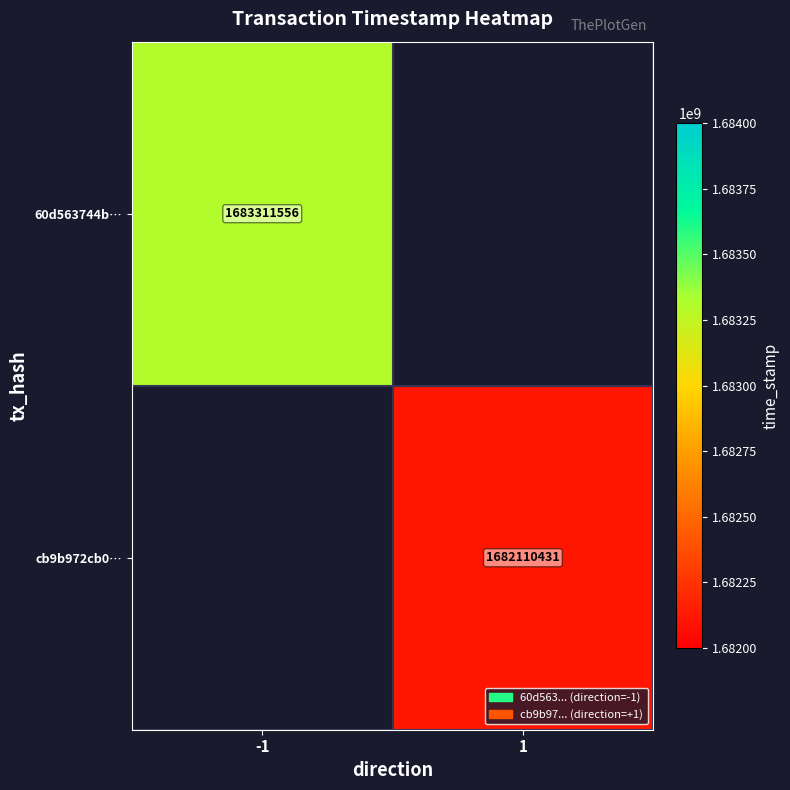

Is it true that 60d563744b… equals 2951212402 at -1?

False